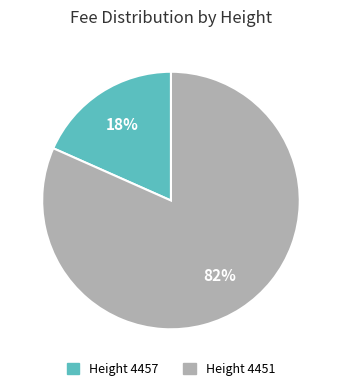

How many slices are in this pie chart?

2